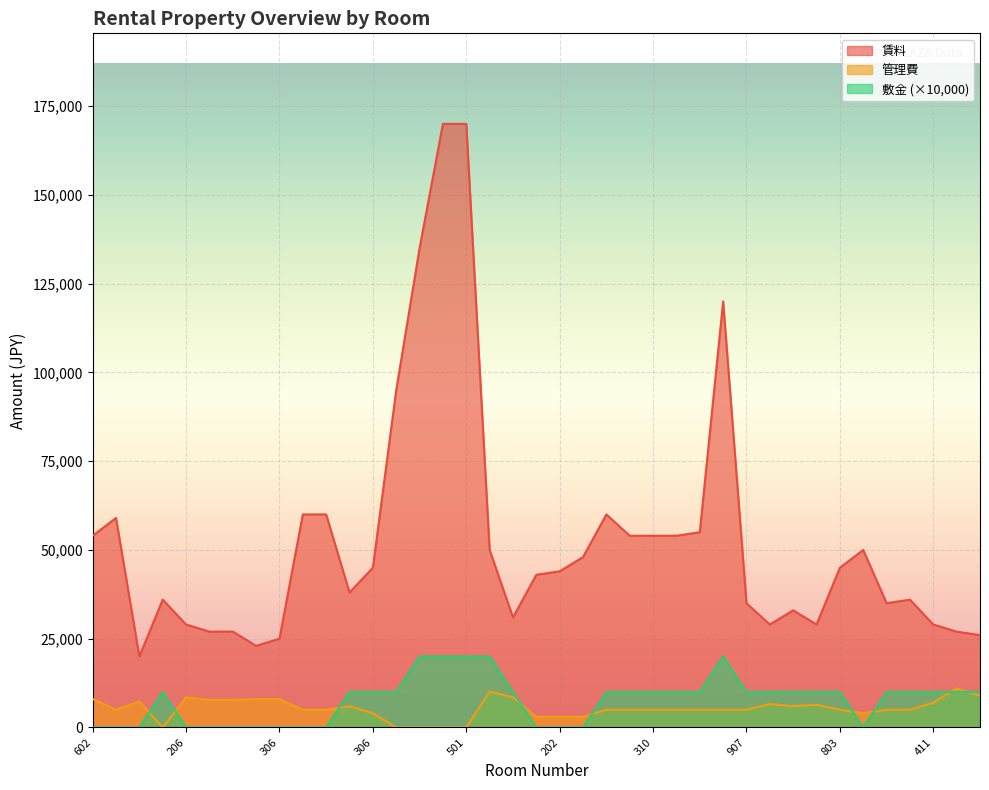

True or false: 賃料 and 敷金 cross at least once.

False